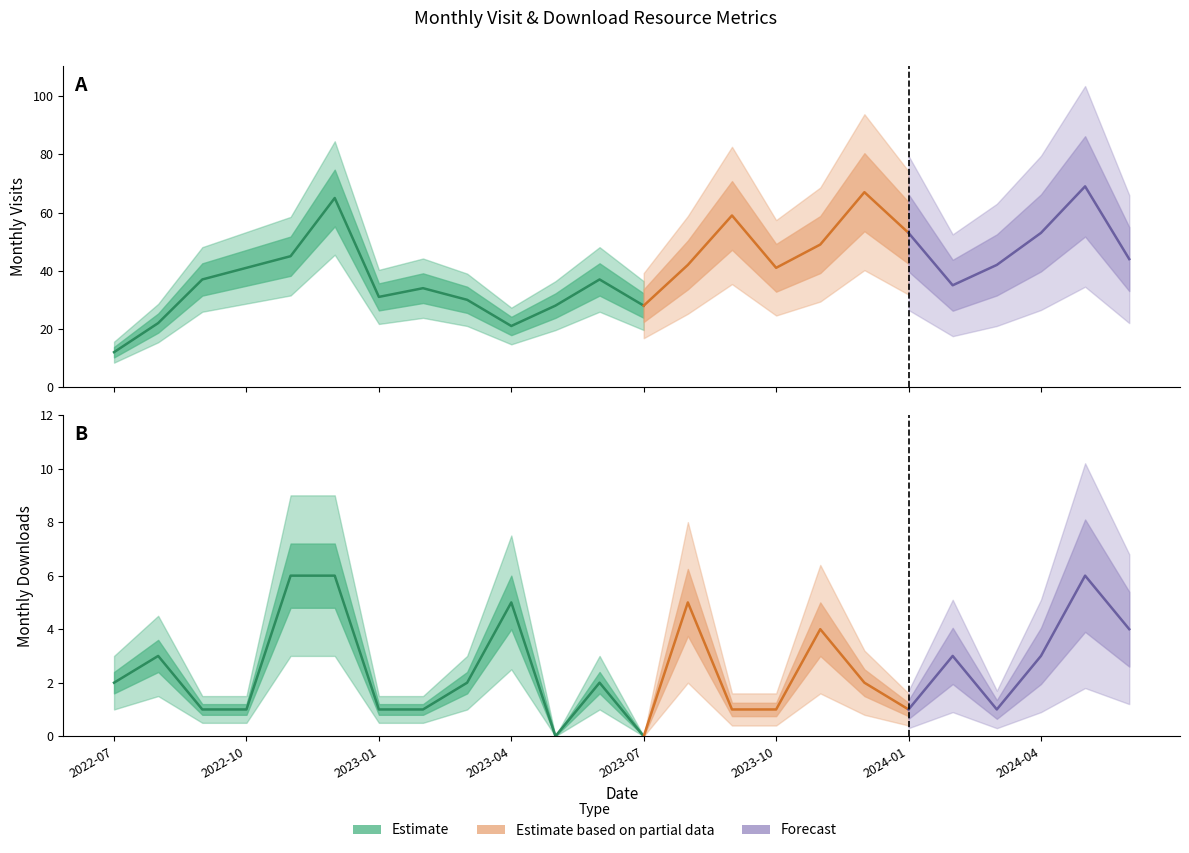

Is this an area chart (filled region under the line)?

No